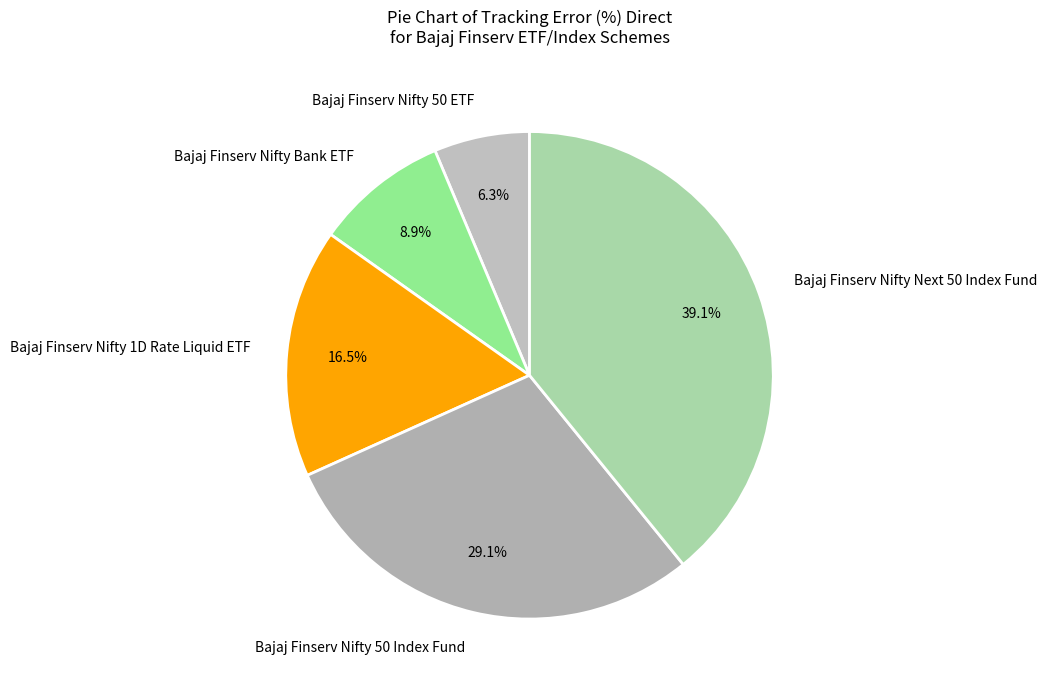

Between Bajaj Finserv Nifty 50 Index Fund and Bajaj Finserv Nifty 1D Rate Liquid ETF, which is larger?

Bajaj Finserv Nifty 50 Index Fund